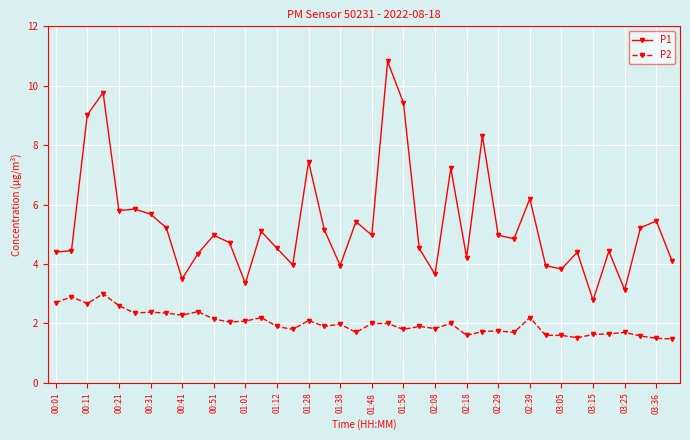

At how many categories does at least one series exceed 3?

39